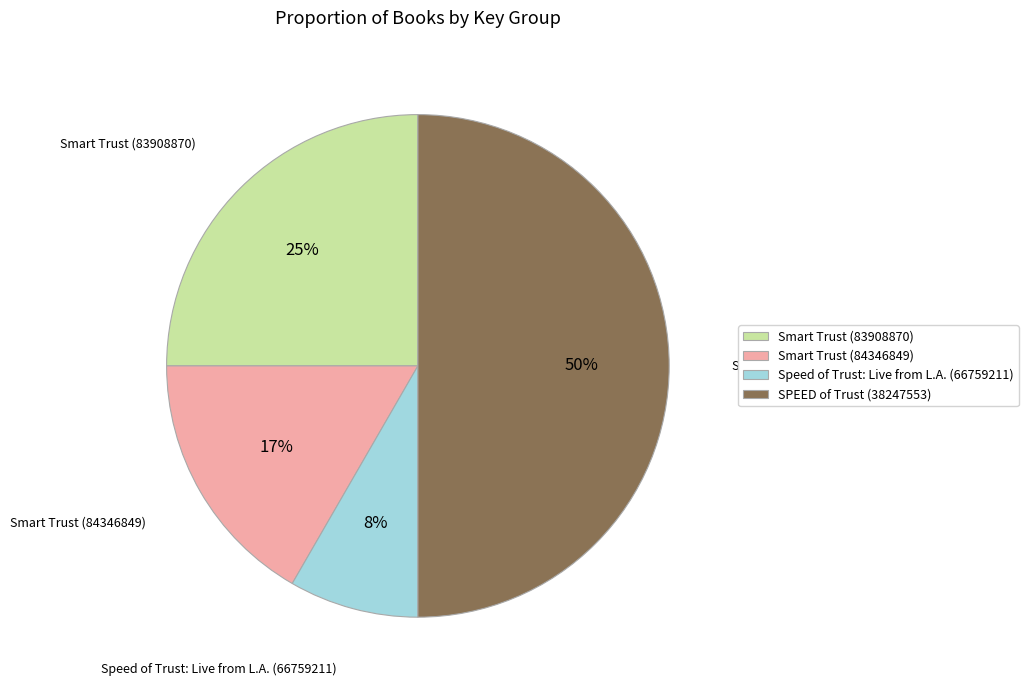

Is Smart Trust (84346849) the majority of the pie?

No